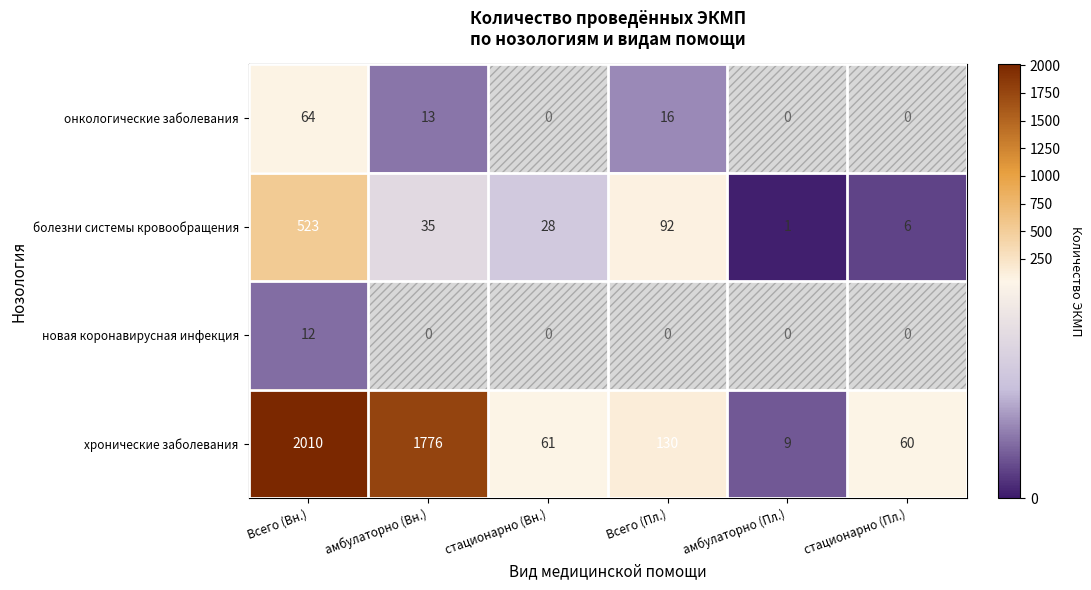

How many data points in новая коронавирусная инфекция are above 0?

1